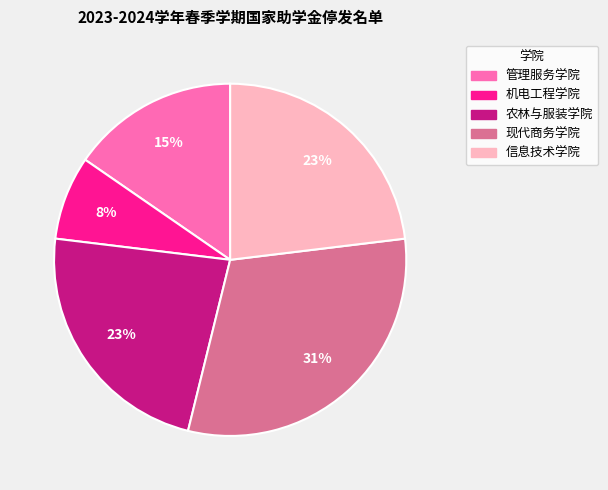

True or false: 信息技术学院 accounts for 23% of the total.

True